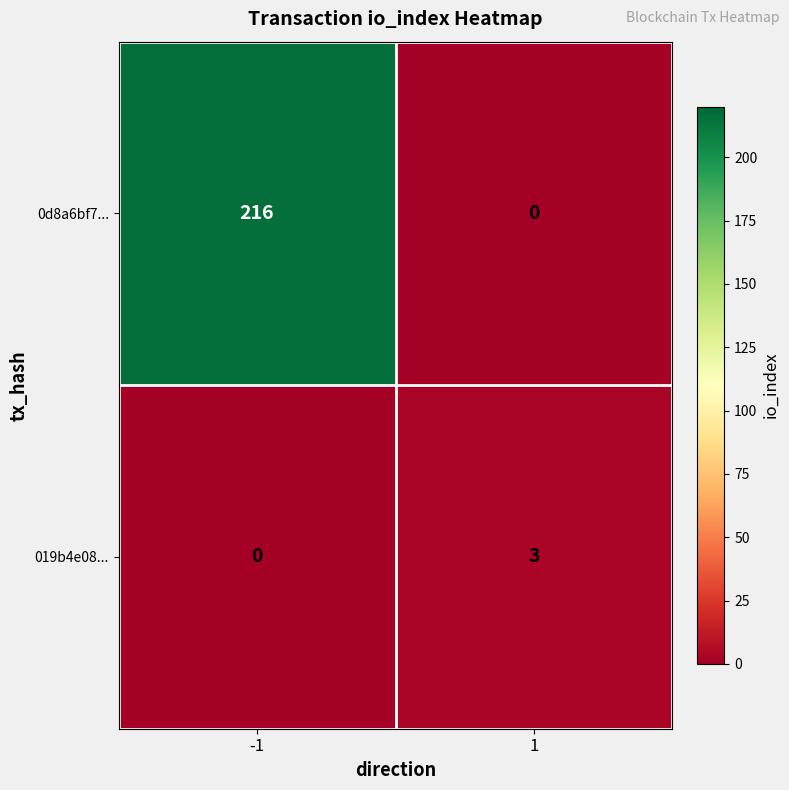

What is the sum of the 019b4e08... values at 1 and -1?

3